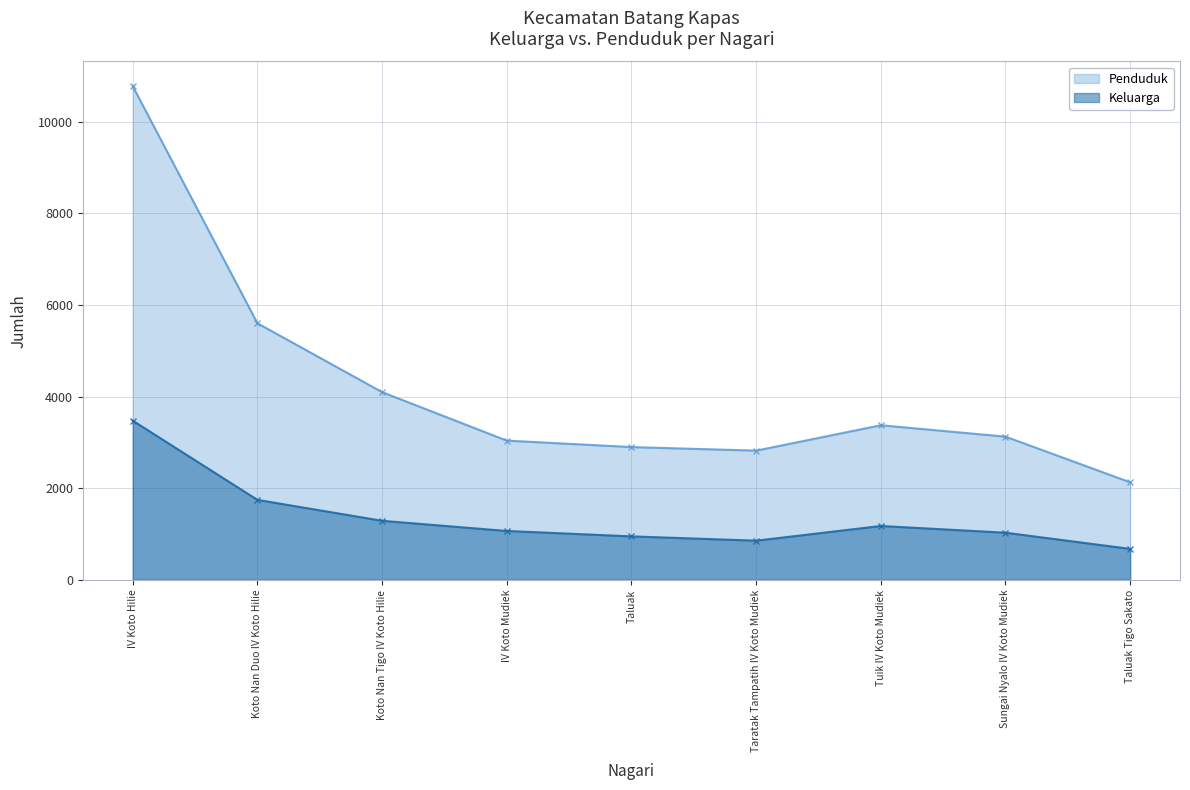

What is the difference between the maximum and minimum values in the Penduduk series?

8647